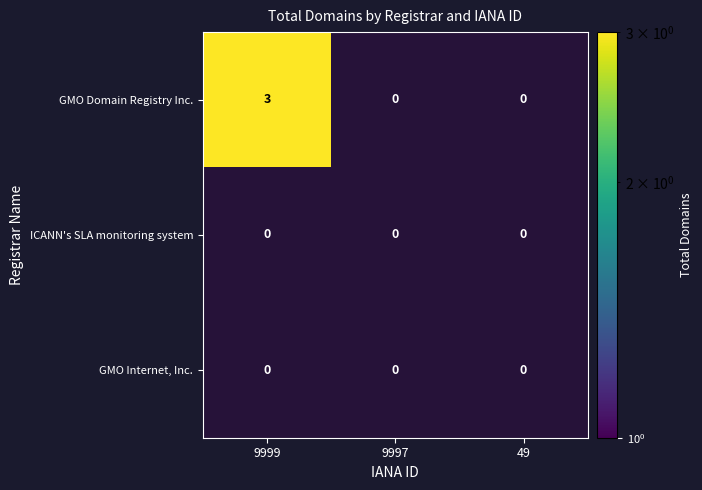

Which series has the largest range (max minus min)?

GMO Domain Registry Inc.